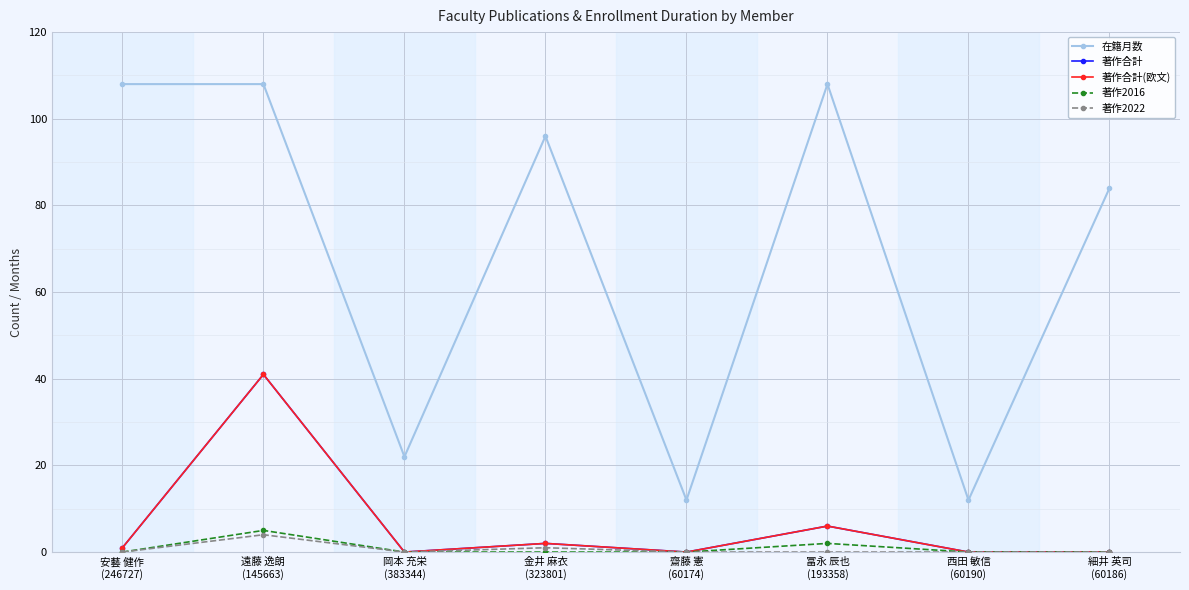

Is this an area chart (filled region under the line)?

No